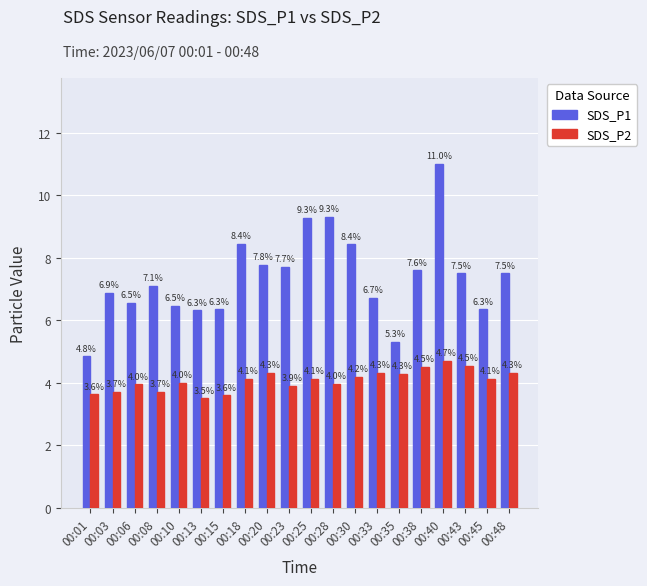

True or false: SDS_P2 has a value of 4.1 at 00:25.

True